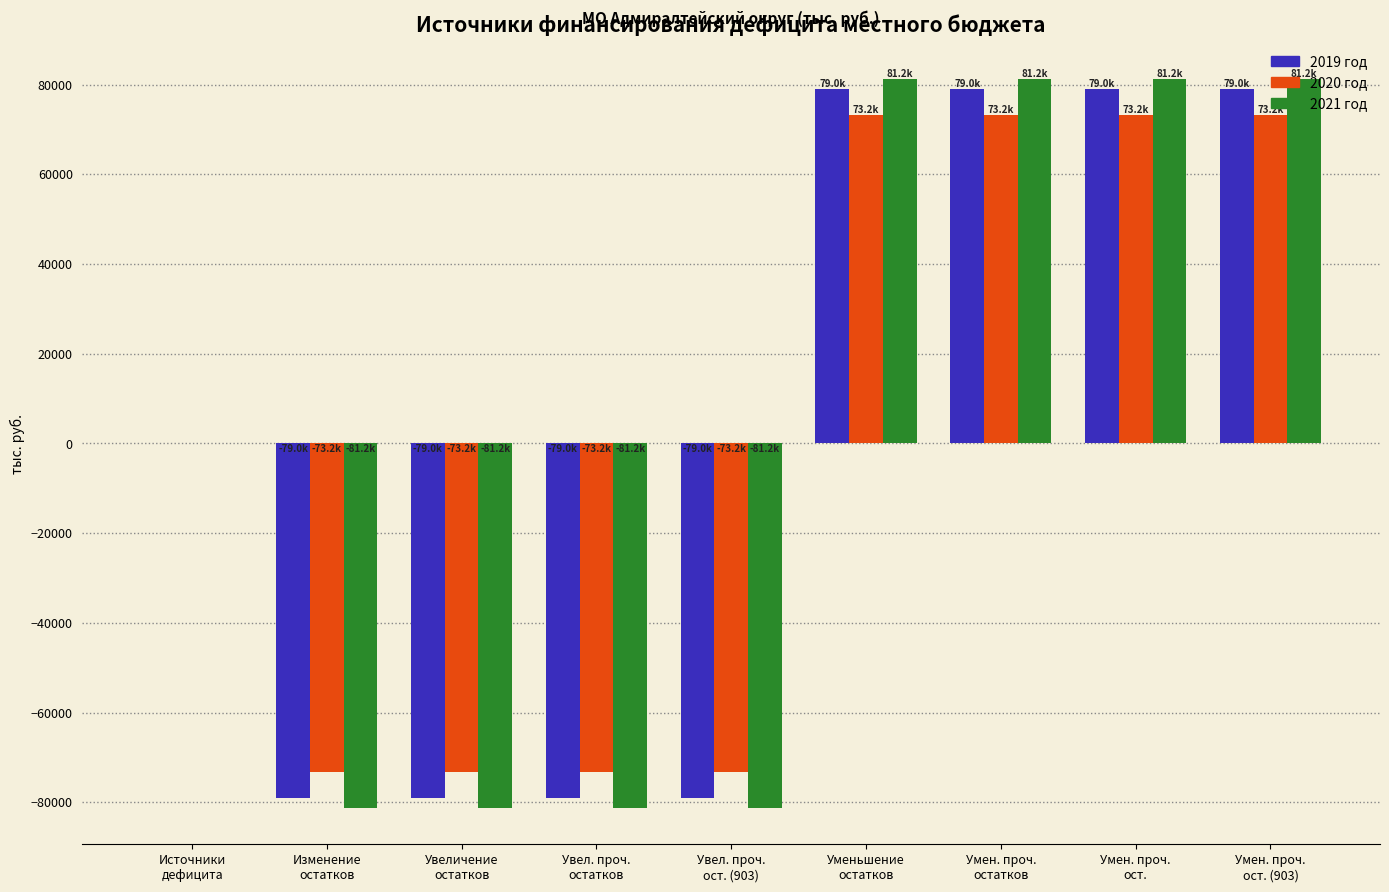

What is the maximum value for 2020 год?

73157.9